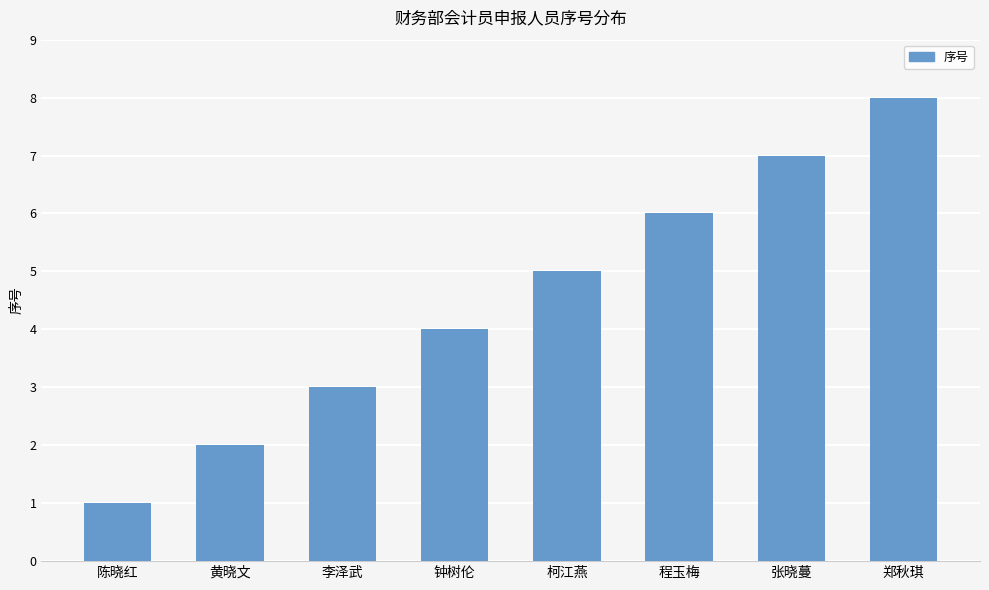

Between 程玉梅 and 陈晓红, which is larger?

程玉梅